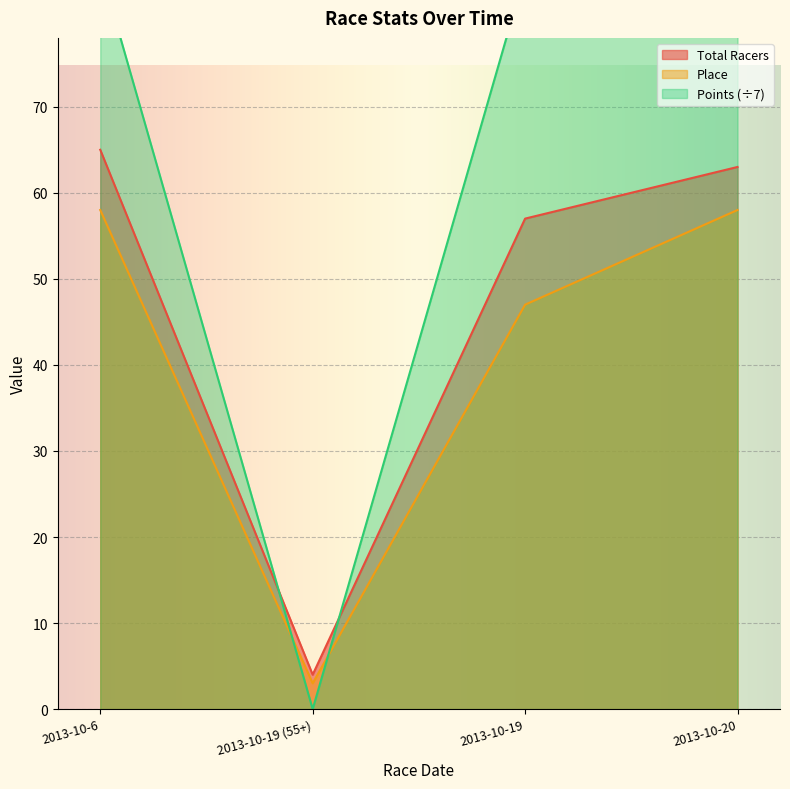

Between 2013-10-19 (55+) and 2013-10-20, which series saw the biggest shift?

Points